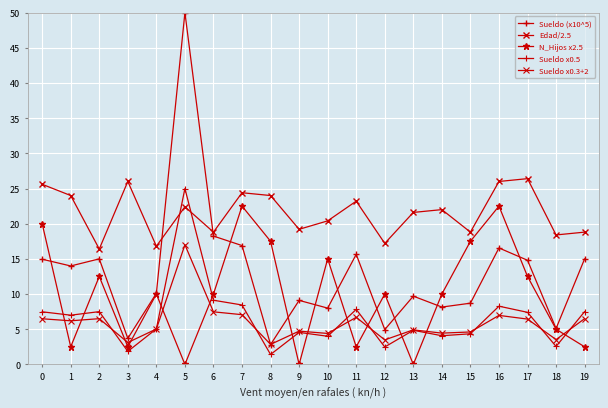

How many categories are shown in the chart?

20